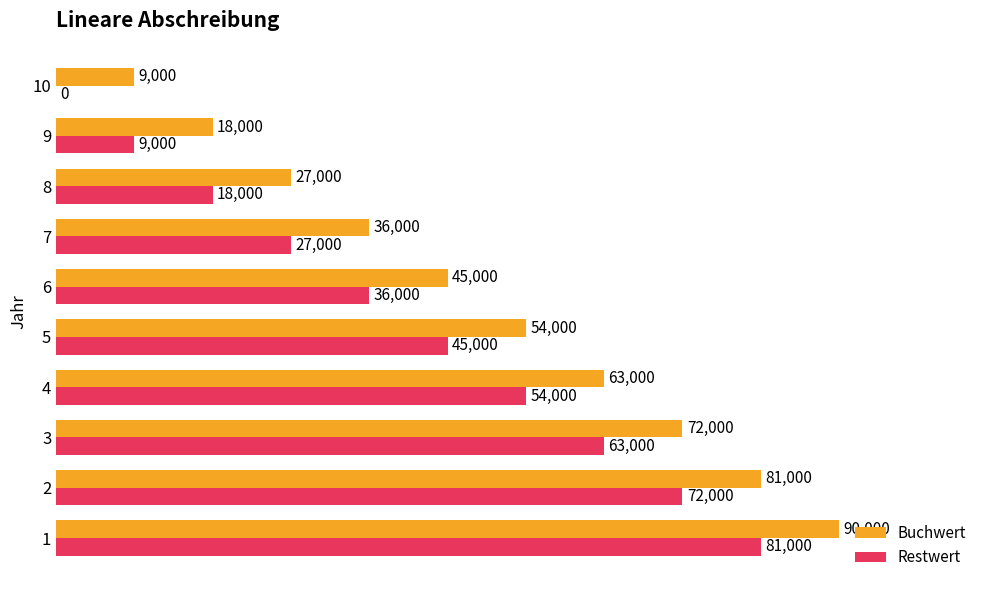

The Buchwert series shows 29612 at 2. True or false?

False